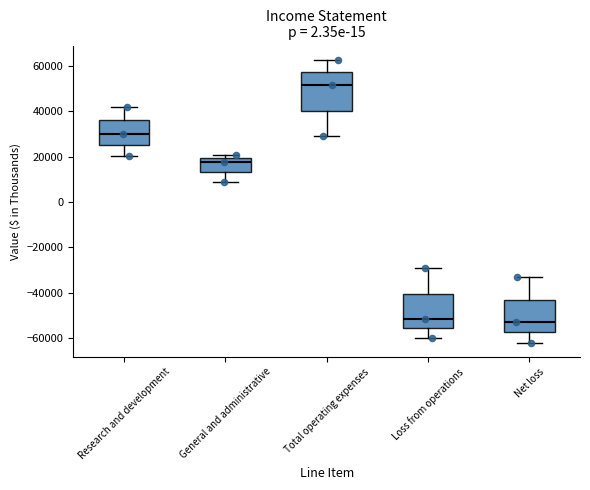

Reading left to right, read every box against the y-axis: the position of its median line, the range the box covers, and the ends of its whiskers. The values are not printed on the chart, so give them approximately, as read against the axis.

Research and development: median 30000, box 26000 to 36000, whiskers 20000 to 42000
General and administrative: median 18000, box 14000 to 20000, whiskers 8000 to 20000 (just above the box's upper edge)
Total operating expenses: median 52000, box 40000 to 58000, whiskers 30000 to 62000
Loss from operations: median -52000, box -56000 to -40000, whiskers -60000 to -30000
Net loss: median -52000, box -58000 to -44000, whiskers -62000 to -34000